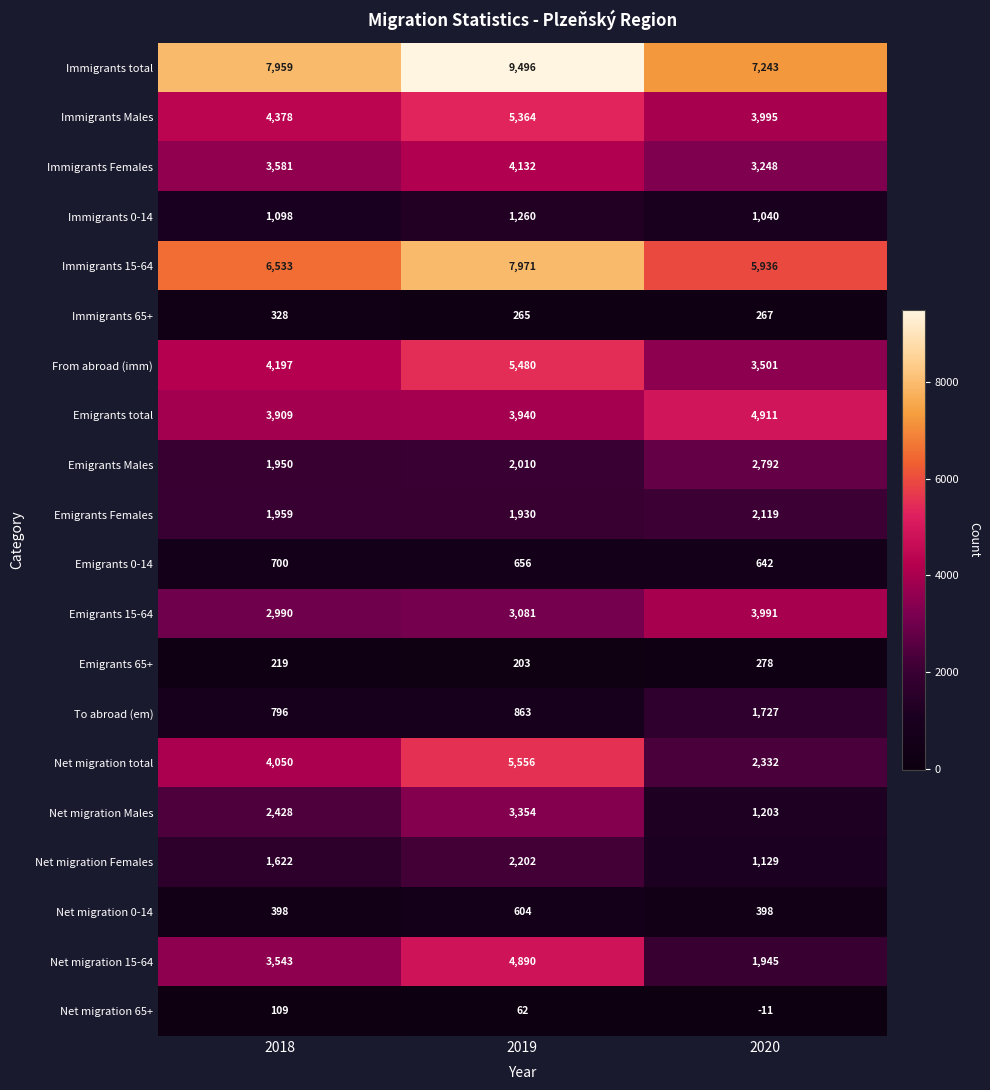

Is it true that Immigrants 0-14 equals 1098 at 2018?

True